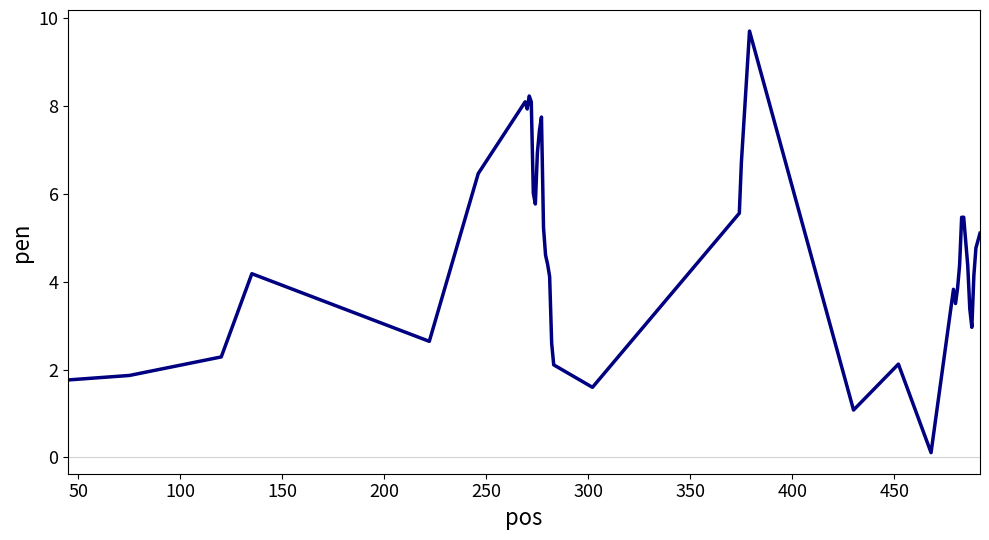

What is the difference between the maximum and minimum values?

9.6